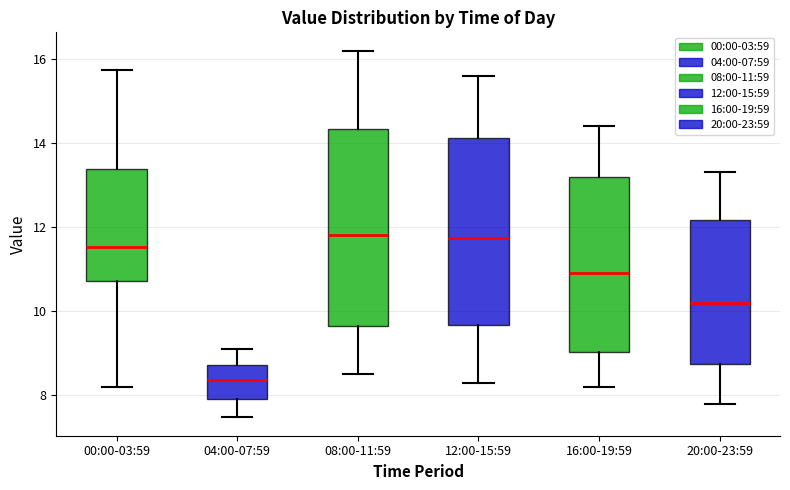

Where does the upper whisker of the box for 20:00-23:59 end on the y-axis? The values are not printed on the chart, so give them approximately, as read against the axis.

13.4